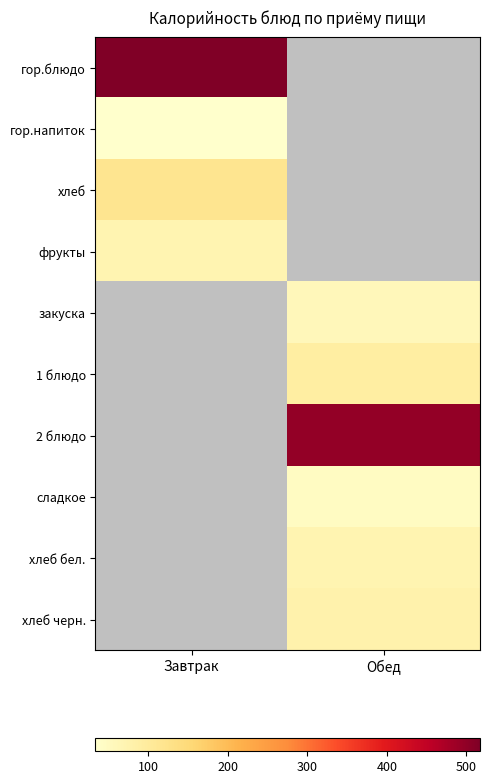

How many distinct data groups are displayed?

10